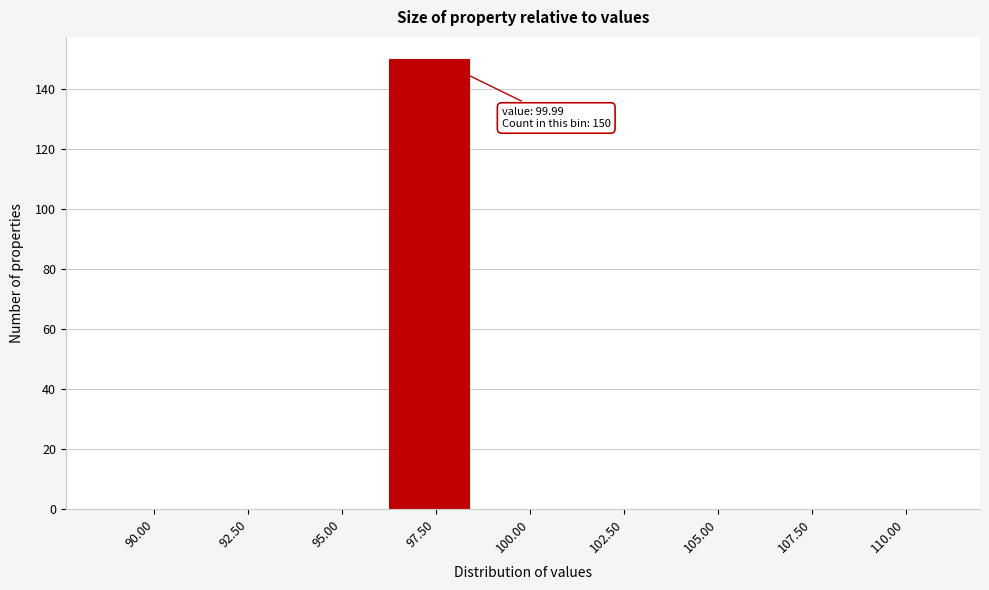

Reading left to right, what are all the values shown in this chart?

90.00=0	92.50=0	95.00=0	97.50=150	100.00=0	102.50=0	105.00=0	107.50=0	110.00=0